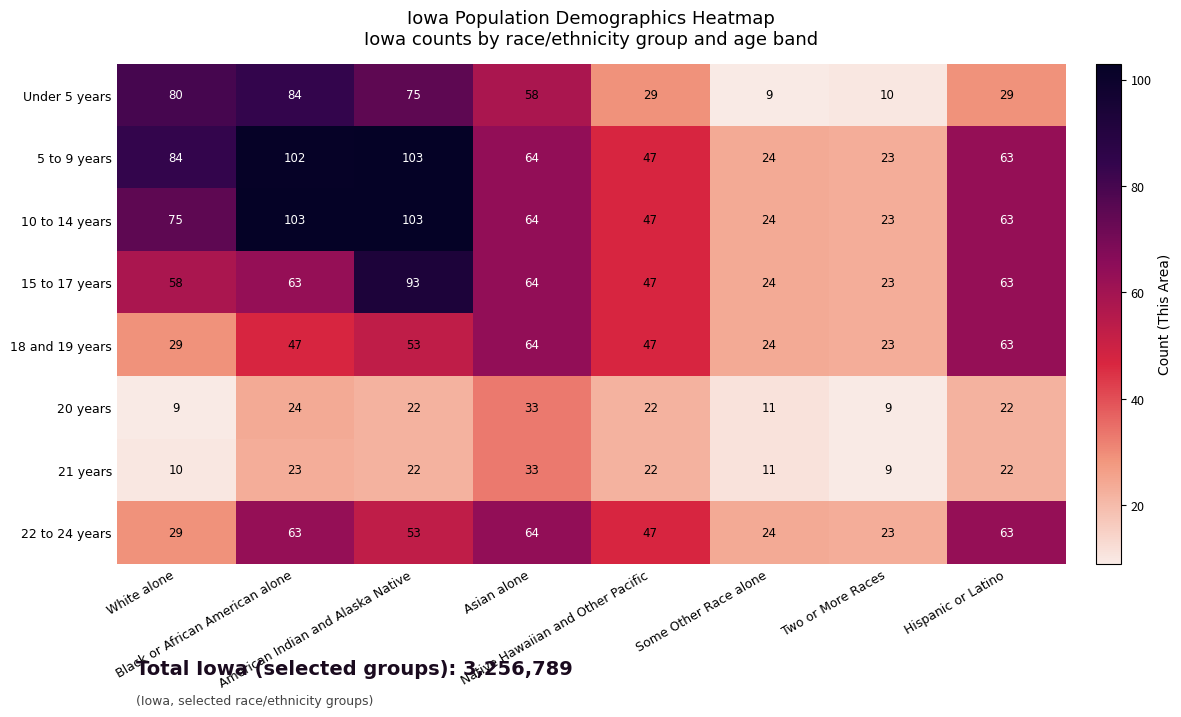

Which series has the largest total across all categories?

5 to 9 years